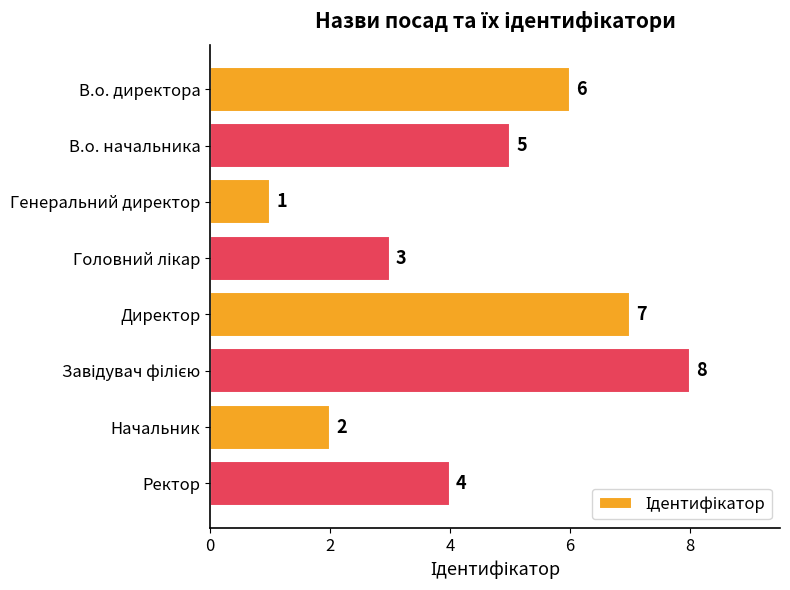

What is the label of the 1st bar from the bottom?

Ректор